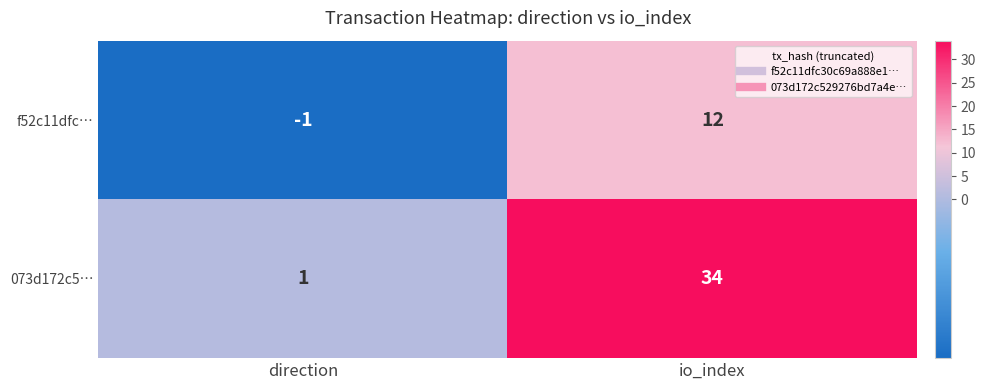

Rank the series by their maximum value, from lowest to highest.

f52c11dfc…, 073d172c5…